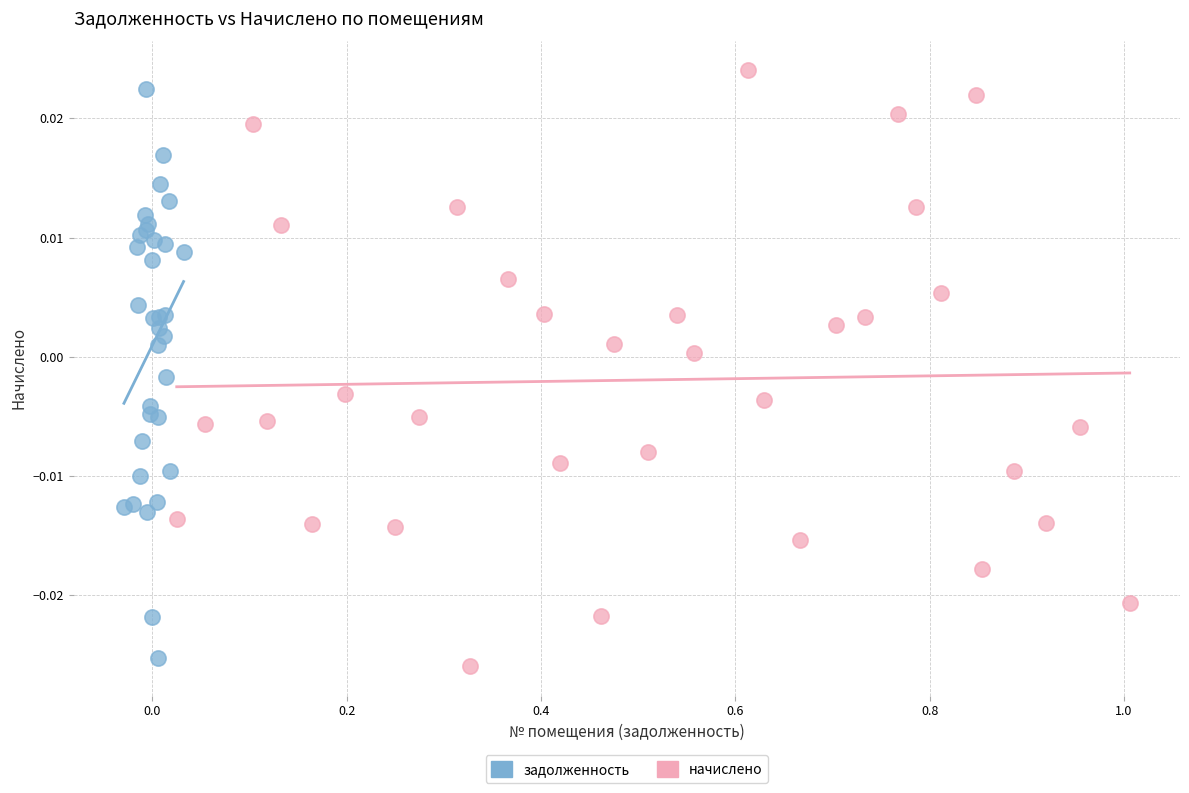

Which series has the largest Y range (max minus min)?

начислено